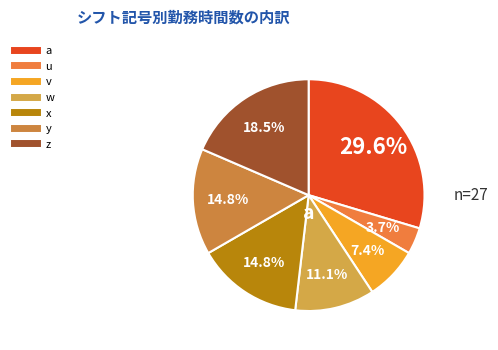

The u slice represents 4% of the pie. True or false?

True